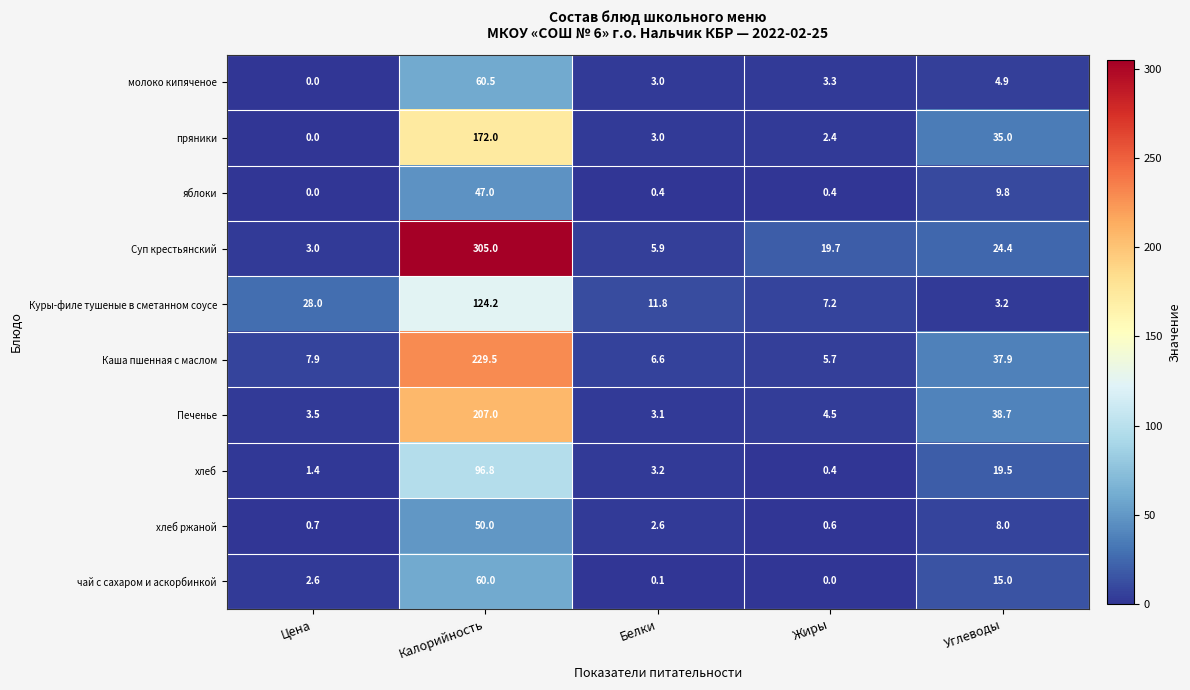

What is the difference between the Куры-филе тушеные в сметанном соусе values at Белки and Калорийность?

112.4